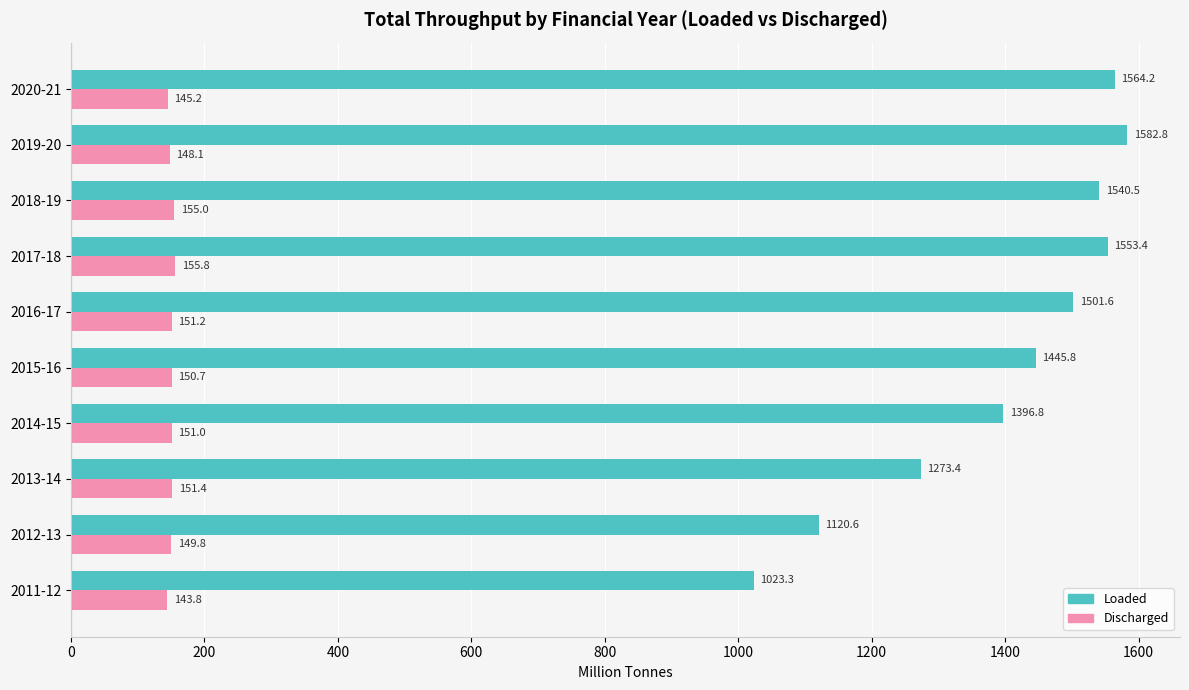

Is it true that Discharged equals 151.4 at 2013-14?

True